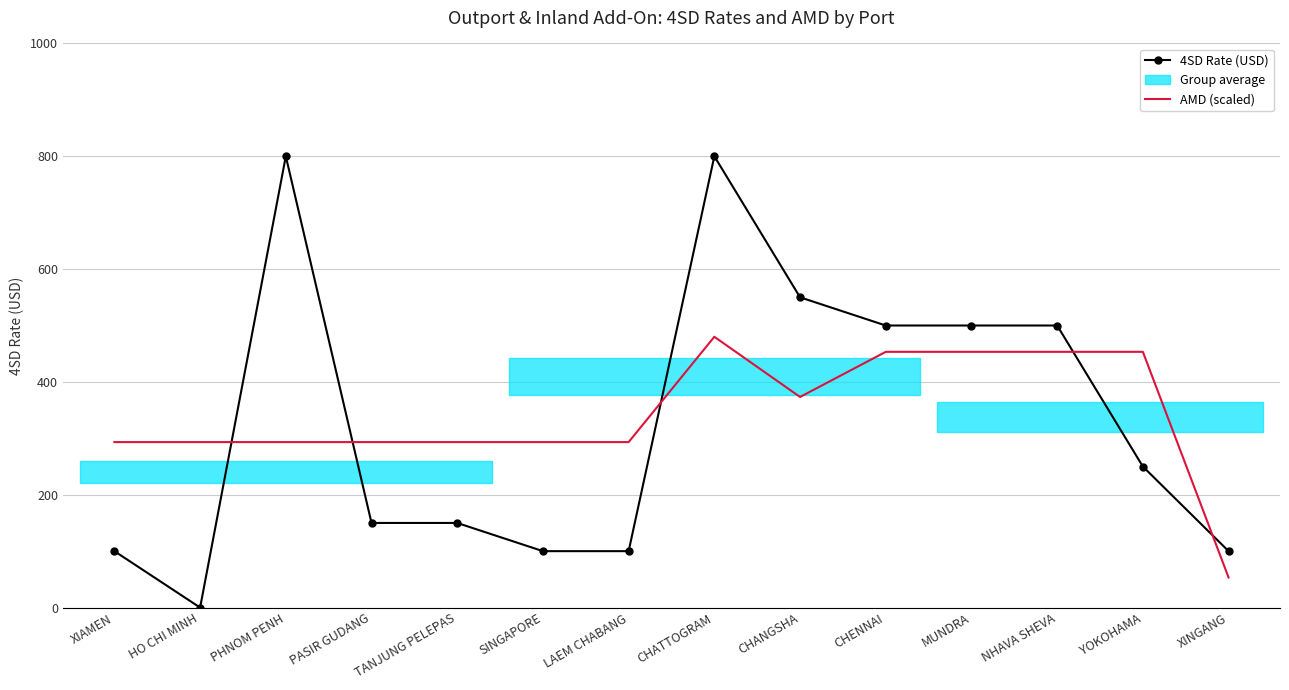

What is the spread (max minus min) of values at PASIR GUDANG?

143.3